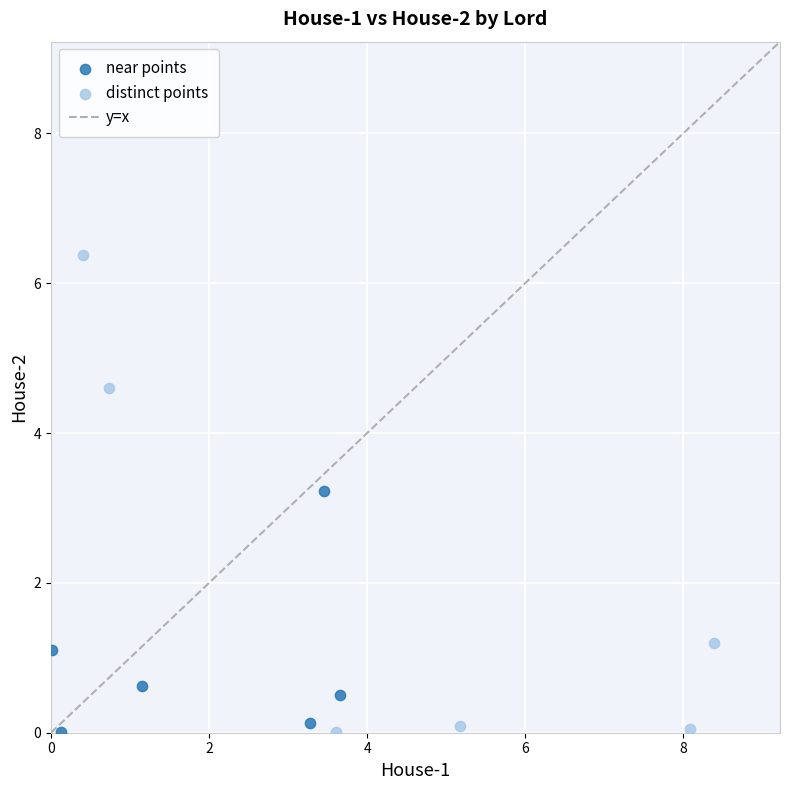

Which series contains the highest Y value?

distinct points